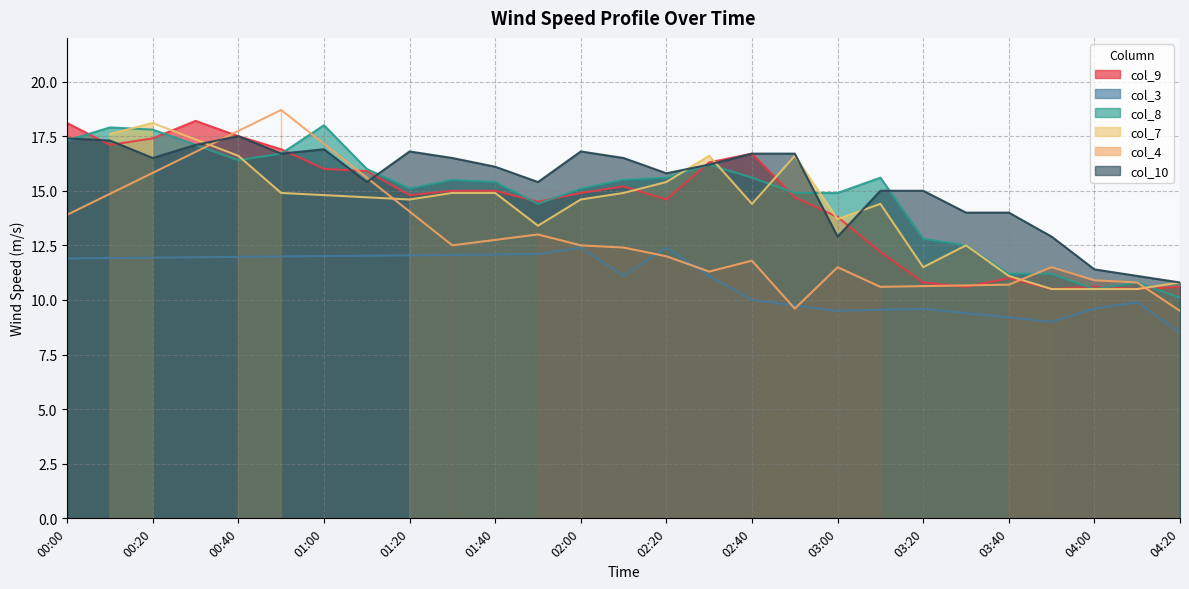

In col_8, how many points are higher than both neighbors (excluding endpoints)?

6